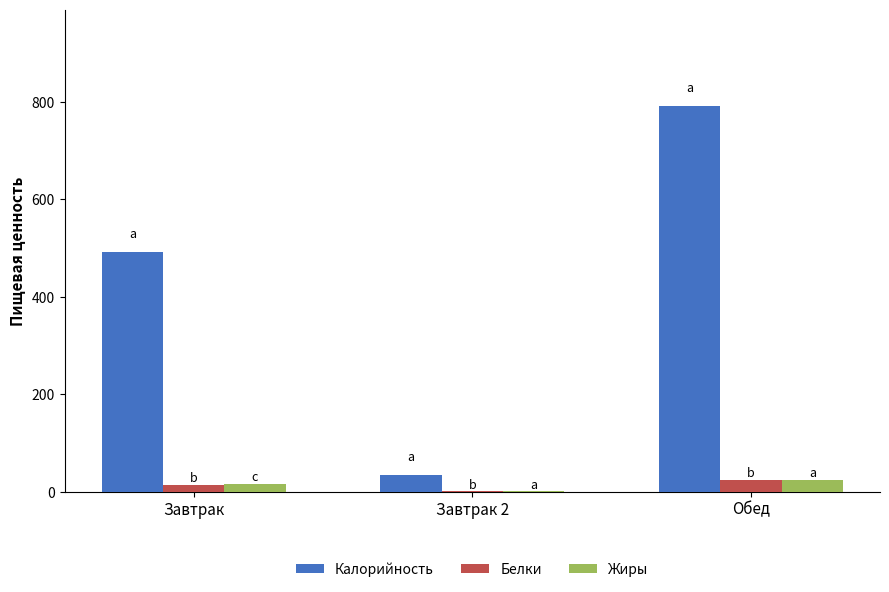

At which category is the sum across all series the highest?

Обед